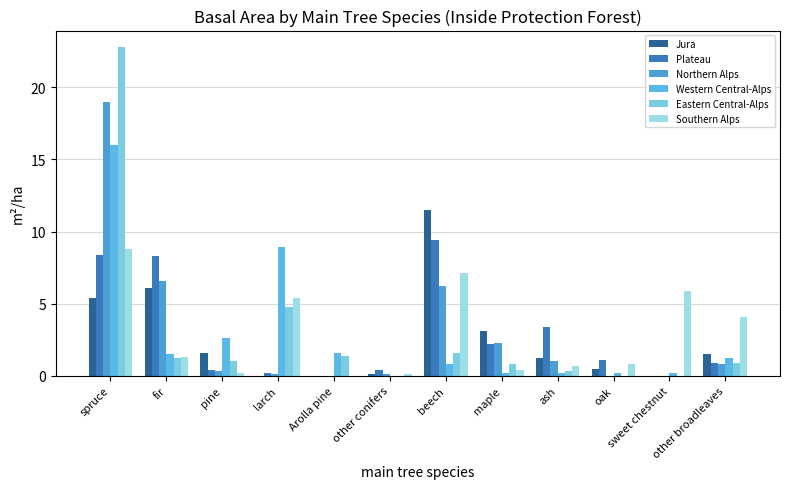

How many groups of bars are there?

12